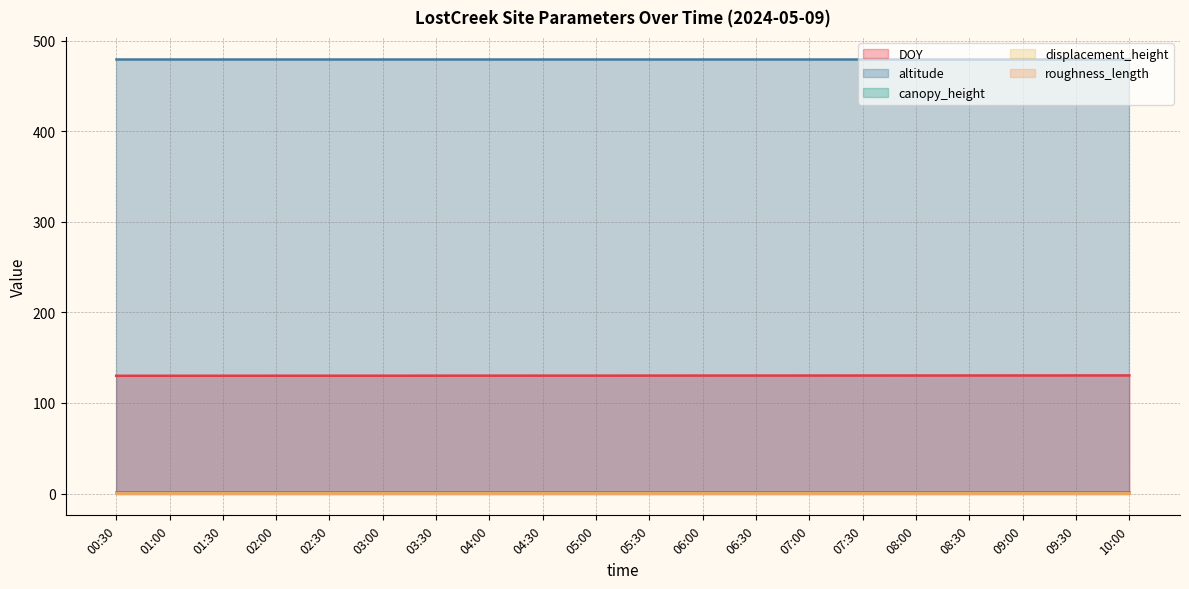

Which has a higher value, 04:30 or 10:00?

10:00